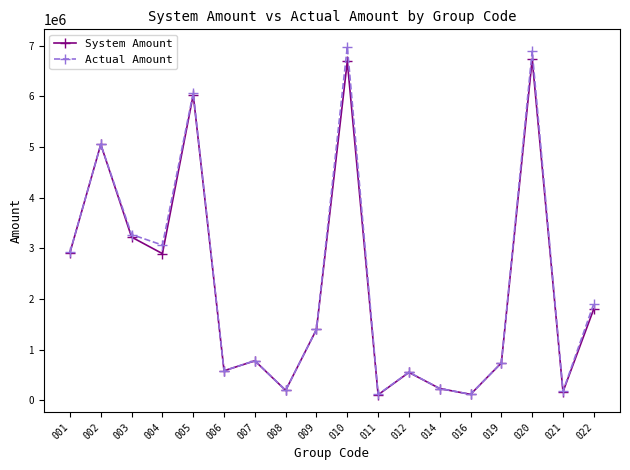

What is the maximum value for Actual Amount?

6979806.2